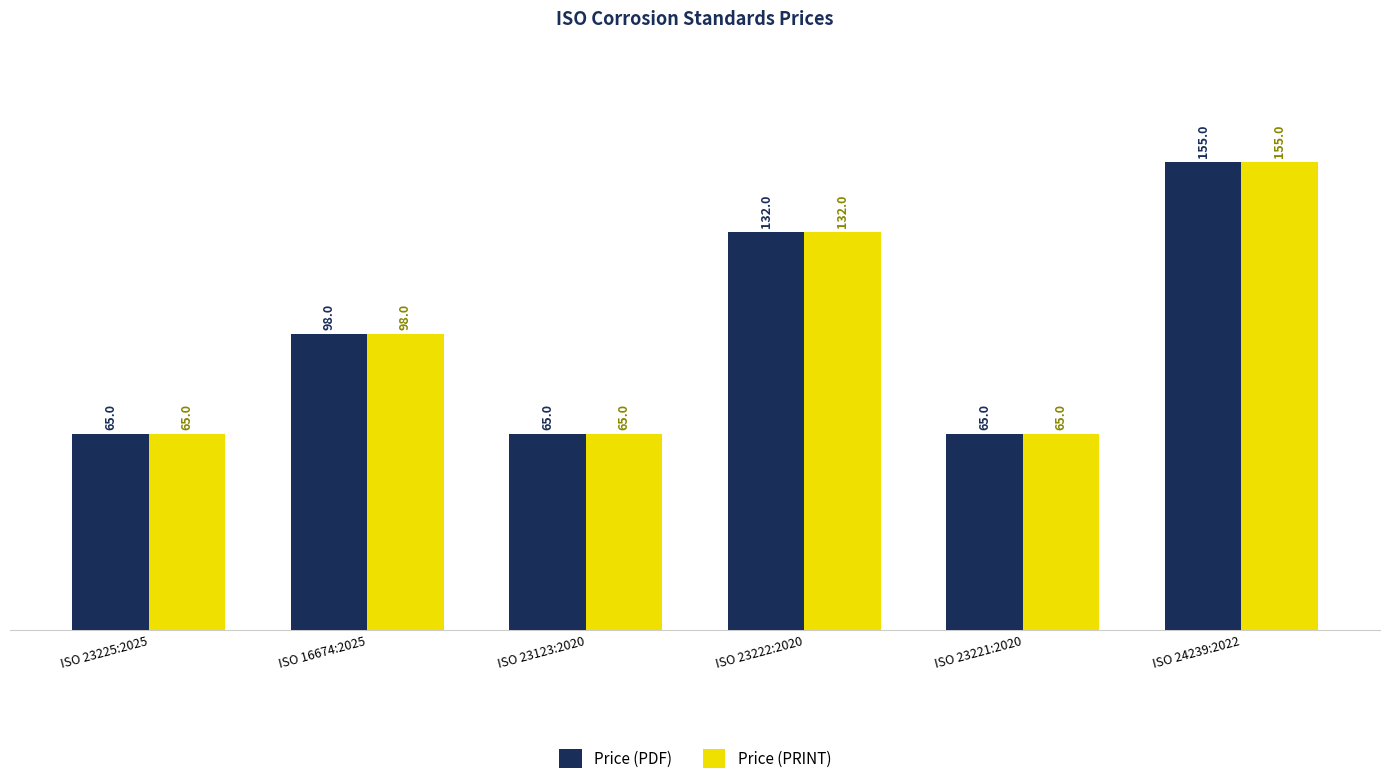

What is the total value across all series at ISO 16674:2025?

196